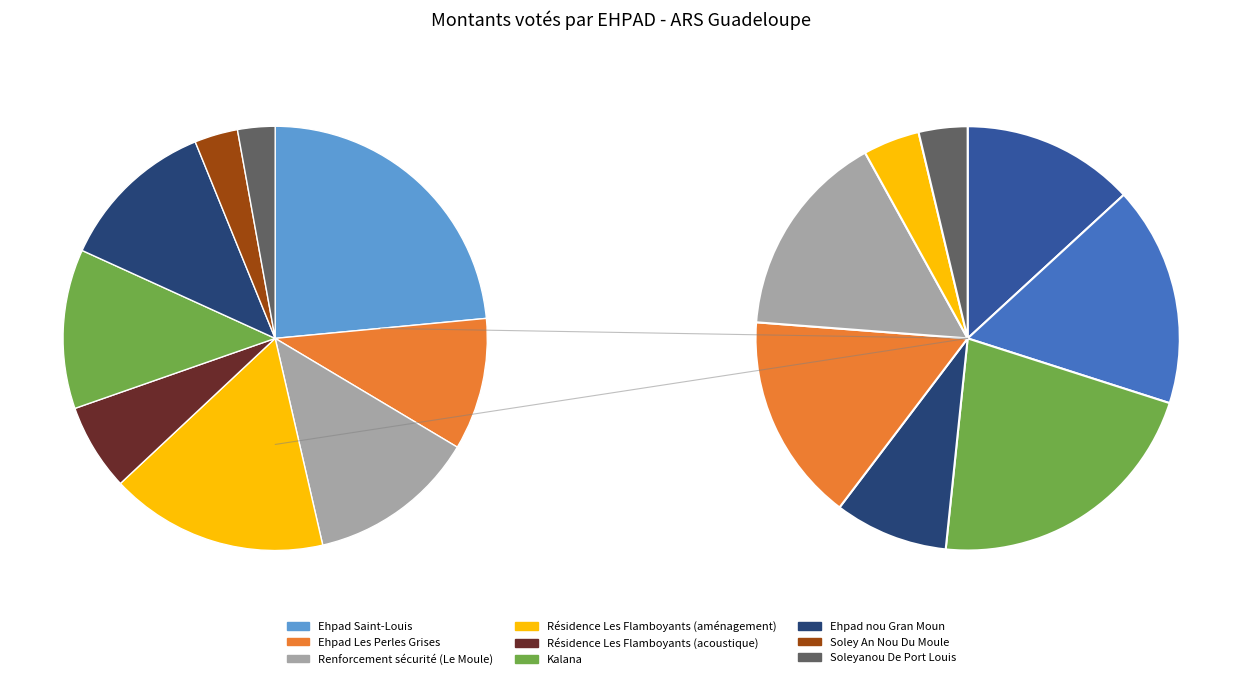

What percentage is the Ehpad nou Gran Moun slice, to the nearest percent?

12%